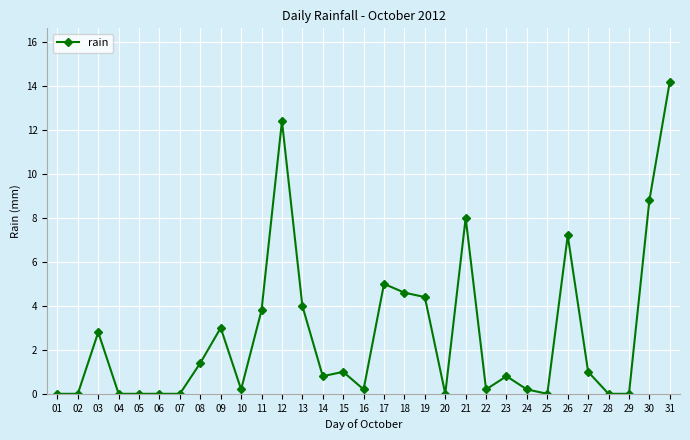

What is the change in value from 08 to 28?

-1.4